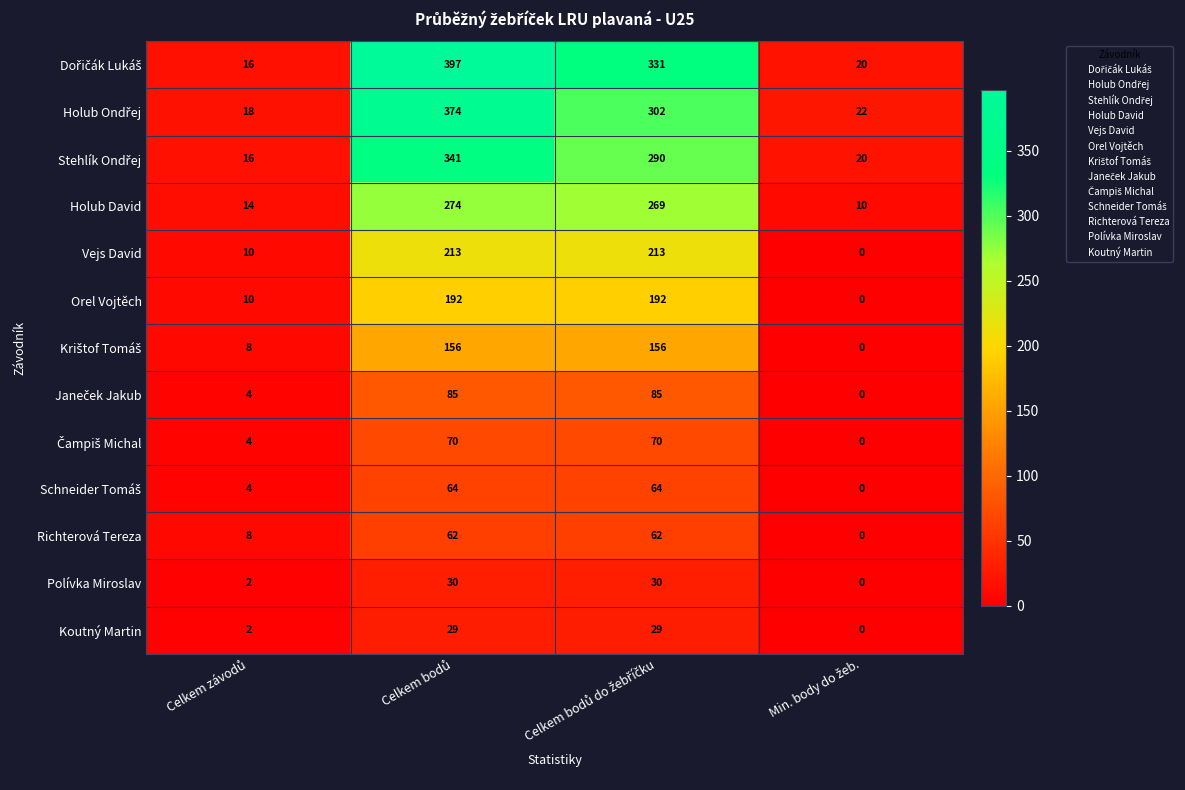

What is the maximum value for Richterová Tereza?

62